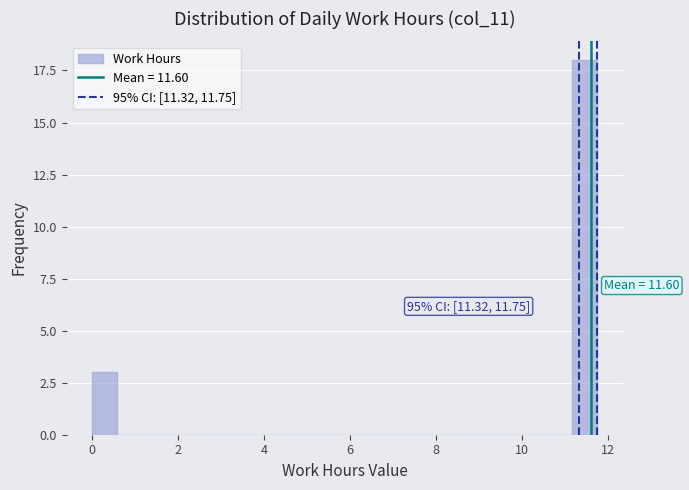

Read against the x-axis, roughly where is the centre of the tallest bar?

11.4